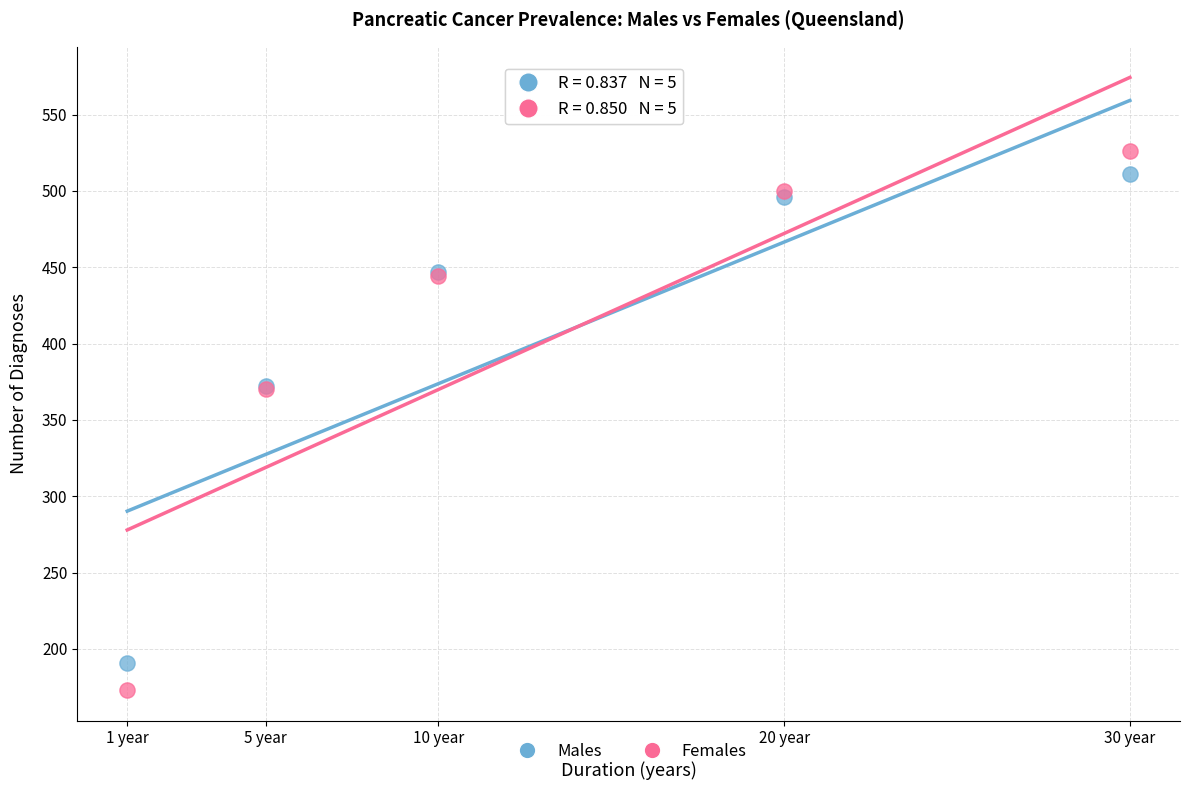

Which series has the widest spread of Y values?

Females